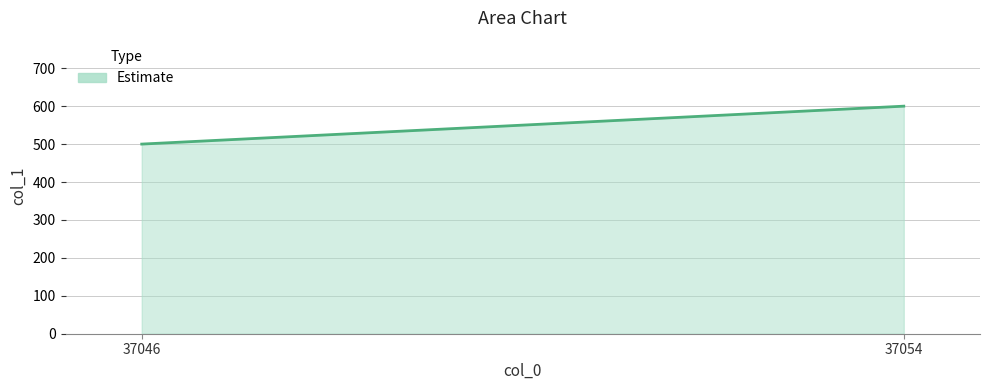

Which has a higher value, 37054 or 37046?

37054